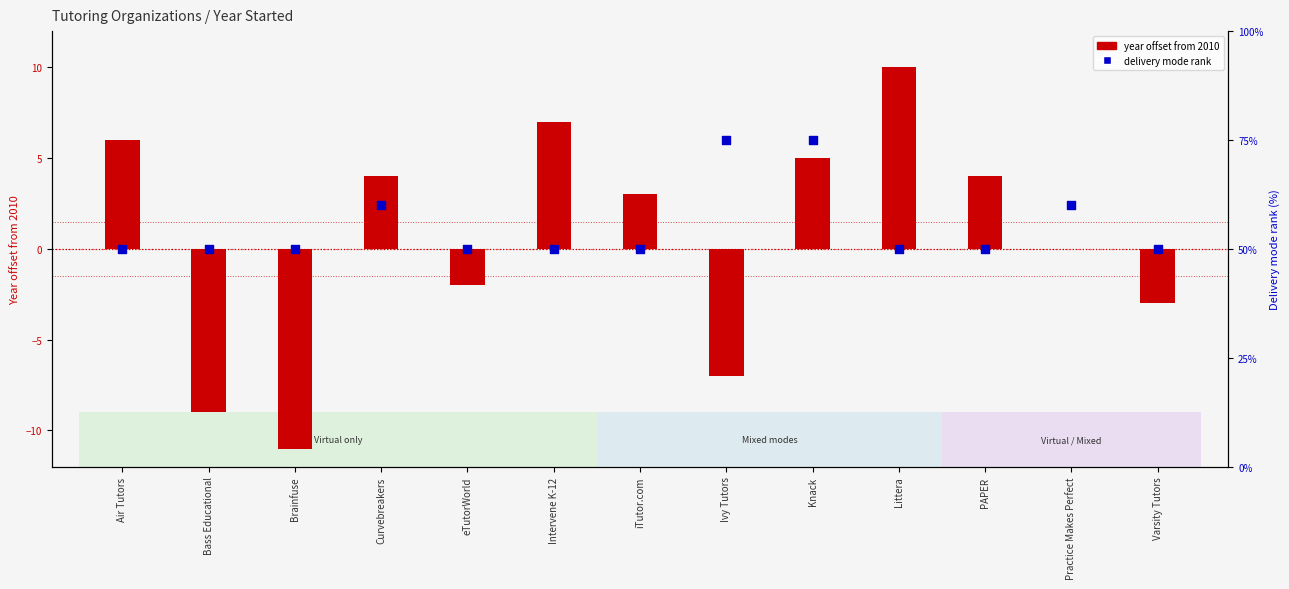

Approximately how many times larger is the value at Practice Makes Perfect compared to iTutor.com?

1.2